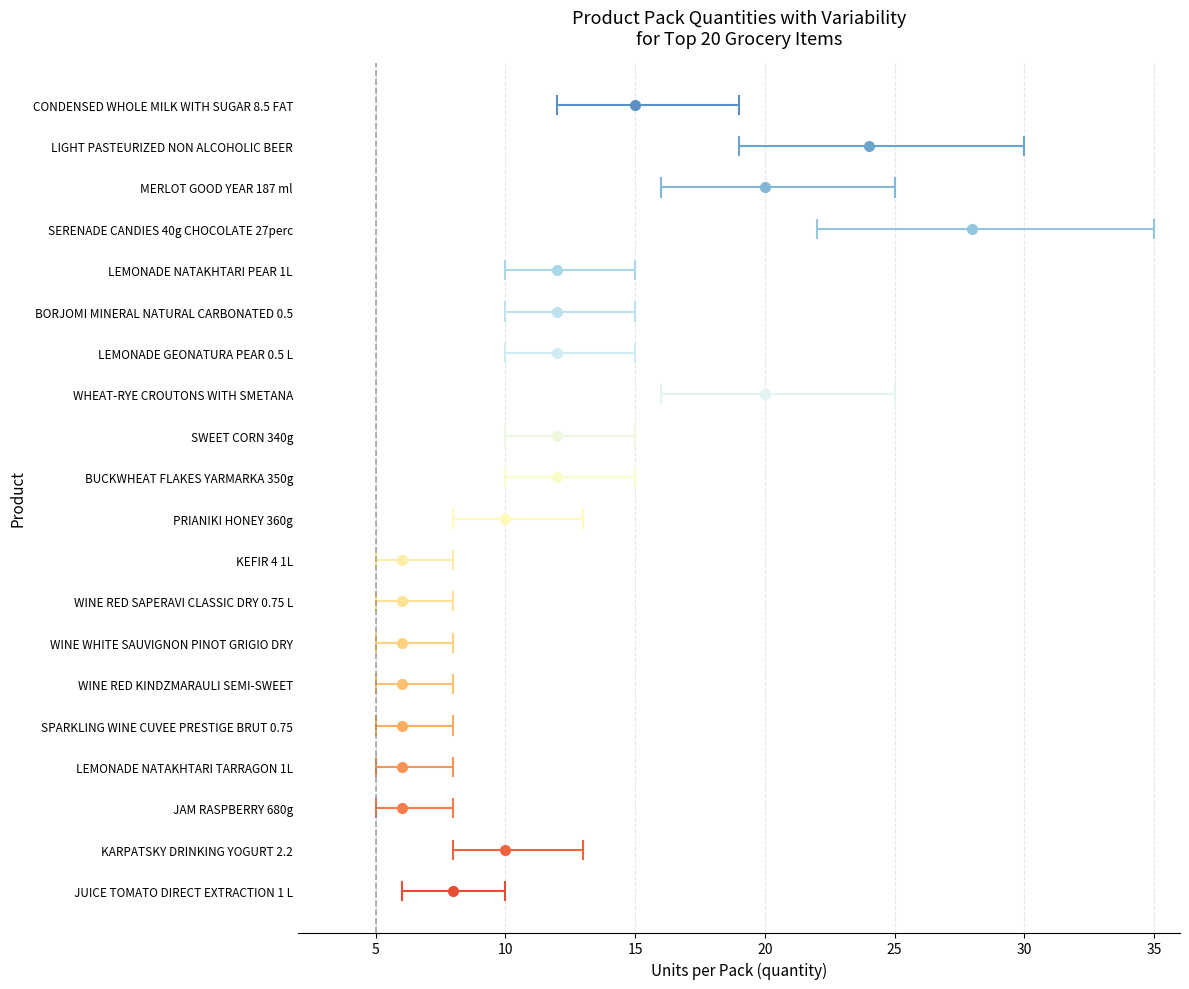

Reading left to right, what are all the values shown in this chart?

CONDENSED WHOLE MILK WITH SUGAR 8.5 FAT=15	LIGHT PASTEURIZED NON ALCOHOLIC BEER=24	MERLOT GOOD YEAR 187 ml=20	SERENADE CANDIES 40g CHOCOLATE 27perc=28	LEMONADE NATAKHTARI PEAR 1L=12	BORJOMI MINERAL NATURAL CARBONATED 0.5=12	LEMONADE GEONATURA PEAR 0.5 L=12	WHEAT-RYE CROUTONS WITH SMETANA=20	SWEET CORN 340g=12	BUCKWHEAT FLAKES YARMARKA 350g=12	PRIANIKI HONEY 360g=10	KEFIR 4 1L=6	WINE RED SAPERAVI CLASSIC DRY 0.75 L=6	WINE WHITE SAUVIGNON PINOT GRIGIO DRY=6	WINE RED KINDZMARAULI SEMI-SWEET=6	SPARKLING WINE CUVEE PRESTIGE BRUT 0.75=6	LEMONADE NATAKHTARI TARRAGON 1L=6	JAM RASPBERRY 680g=6	KARPATSKY DRINKING YOGURT 2.2=10	JUICE TOMATO DIRECT EXTRACTION 1 L=8